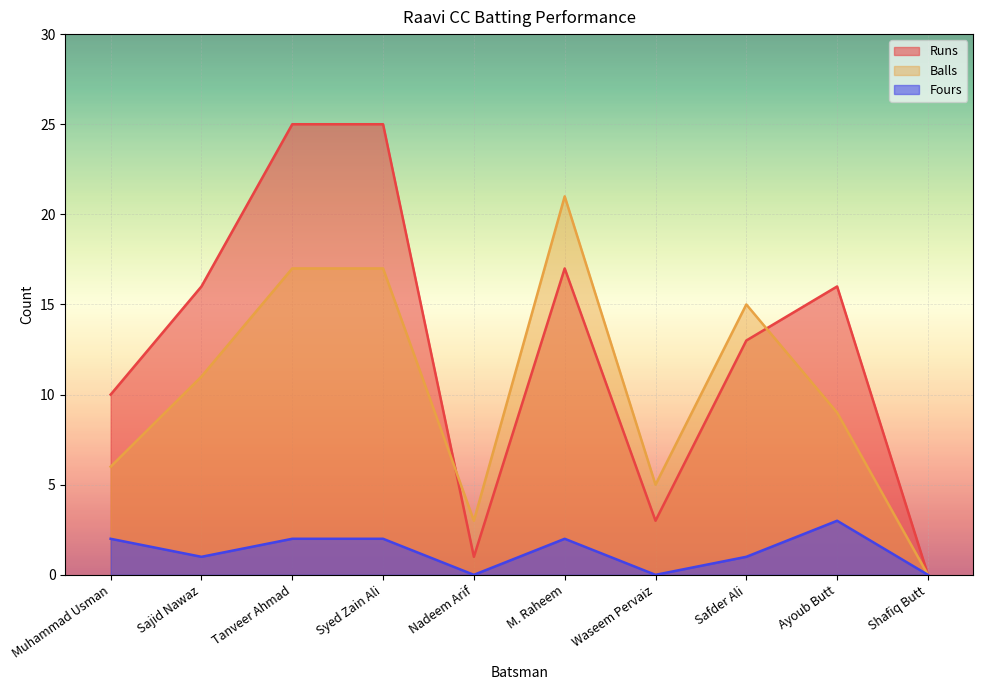

What are all the series names shown in the legend?

Runs, Balls, Fours